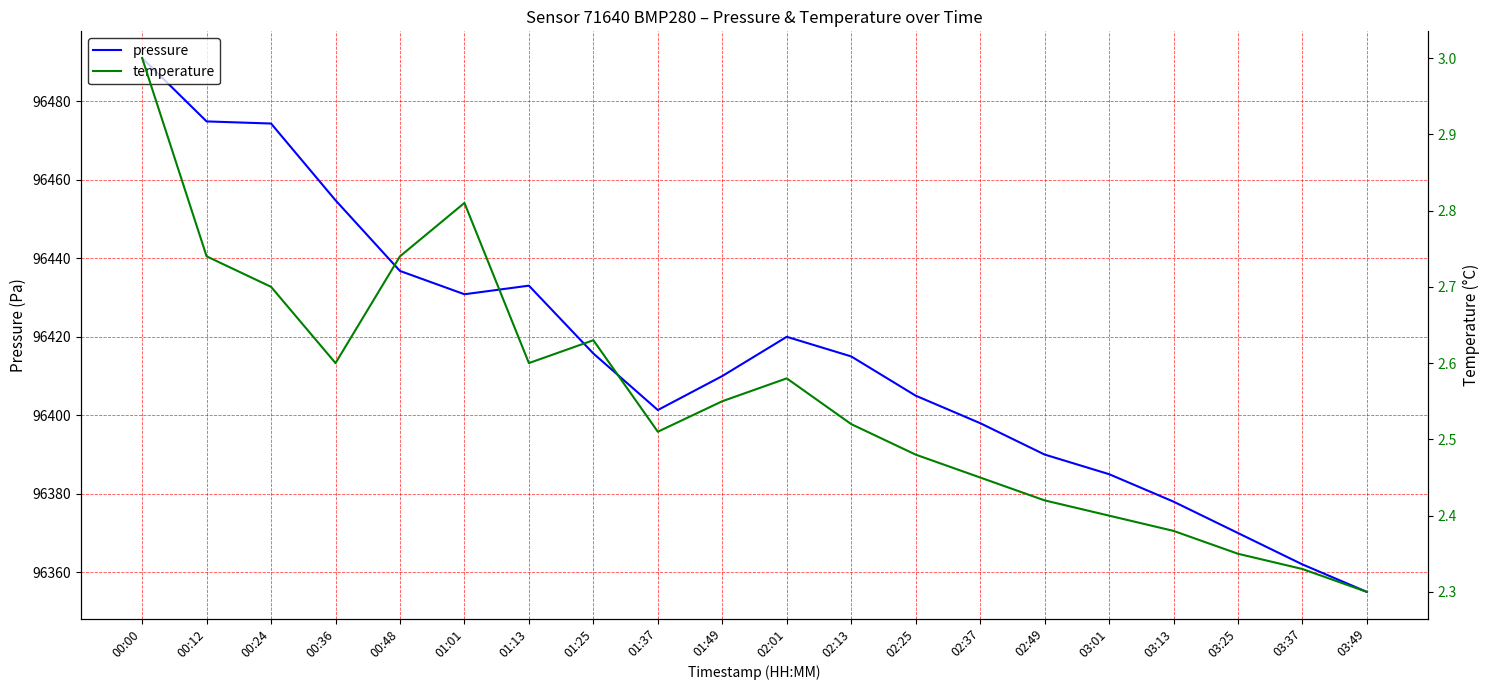

The pressure series shows 43716.6 at 01:01. True or false?

False